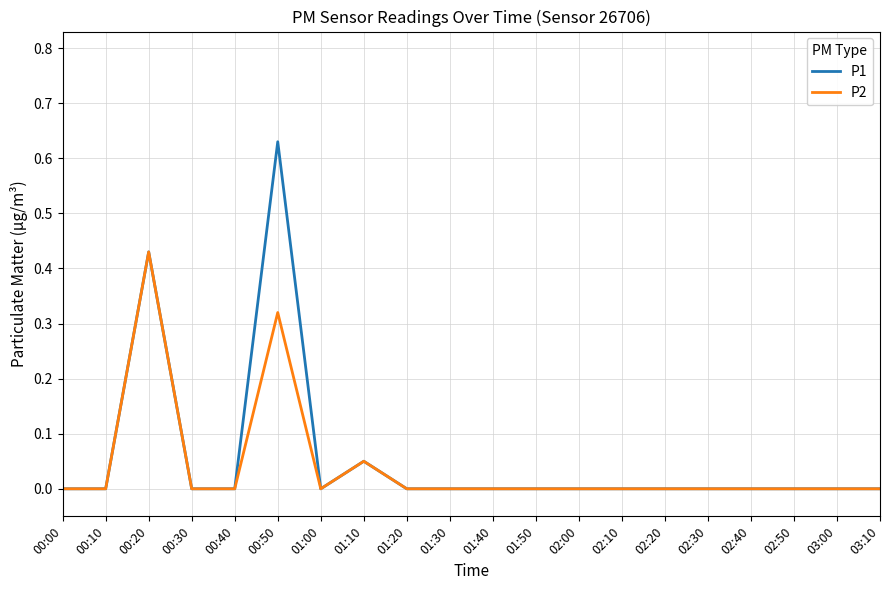

How many lines are shown in the chart?

2